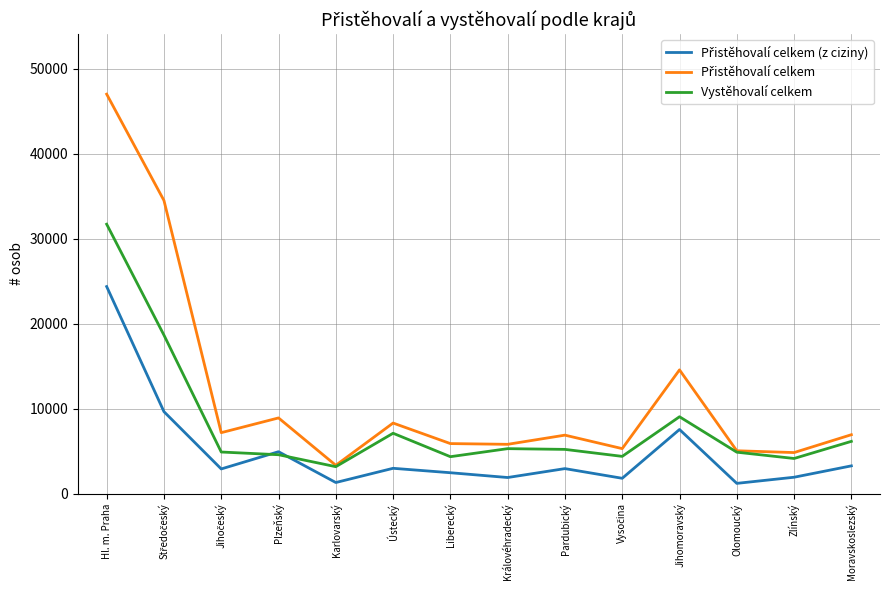

What is the spread (max minus min) of values at Ústecký?

5323